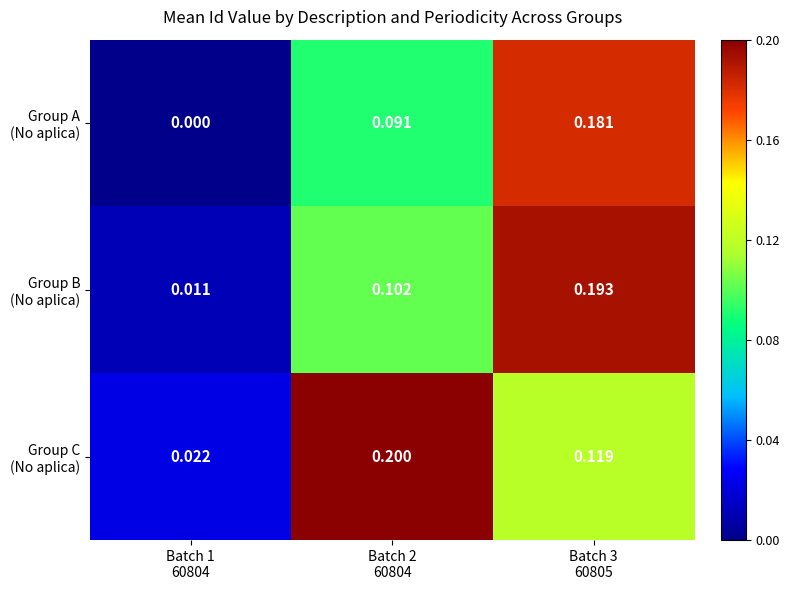

What is the maximum value shown in the chart?

0.2